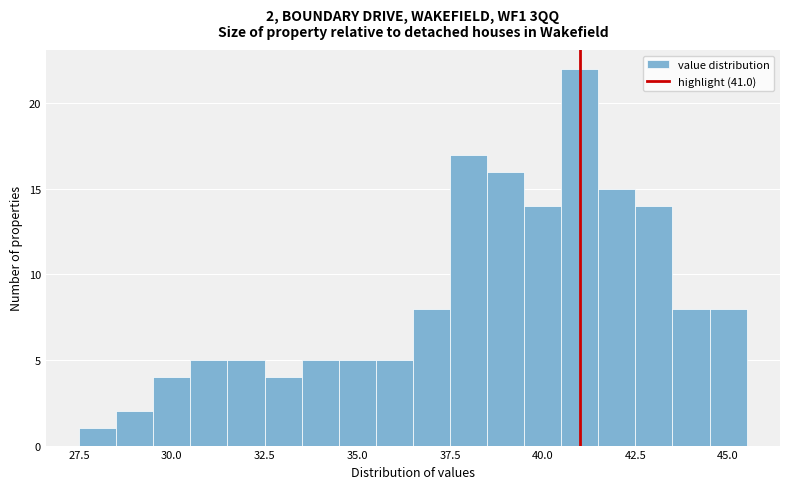

Around what value on the x-axis is the tallest bar? Give the approximate position of its centre, as read against the axis.

41.0